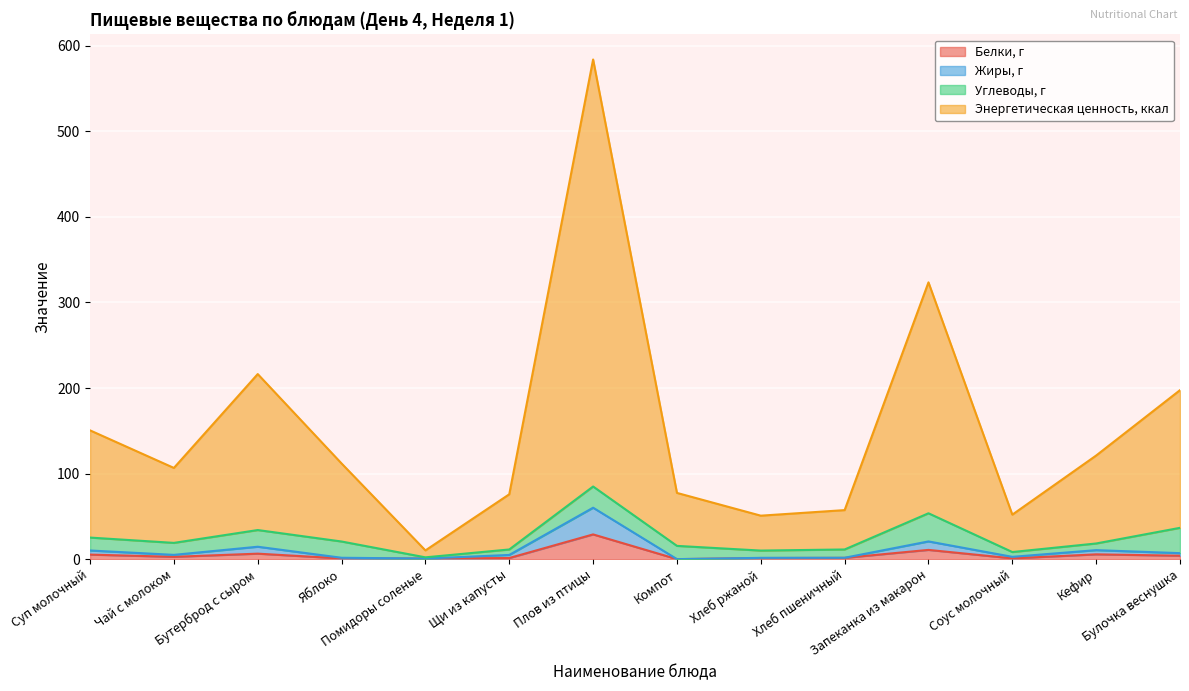

What is the difference between the highest and lowest values at Суп молочный?

145.2